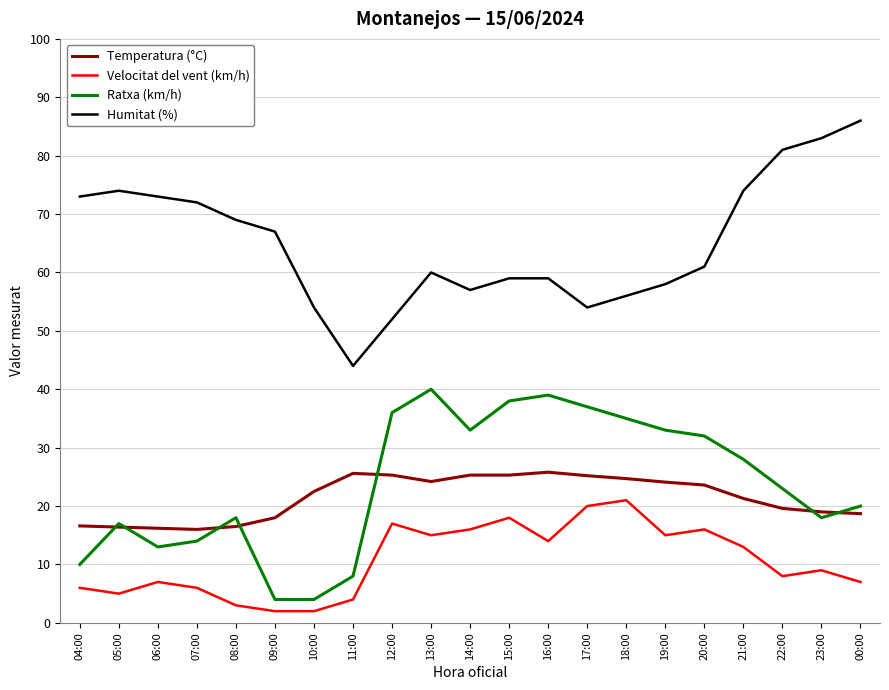

The Velocitat del vent (km/h) series shows 13.0 at 21:00. True or false?

True